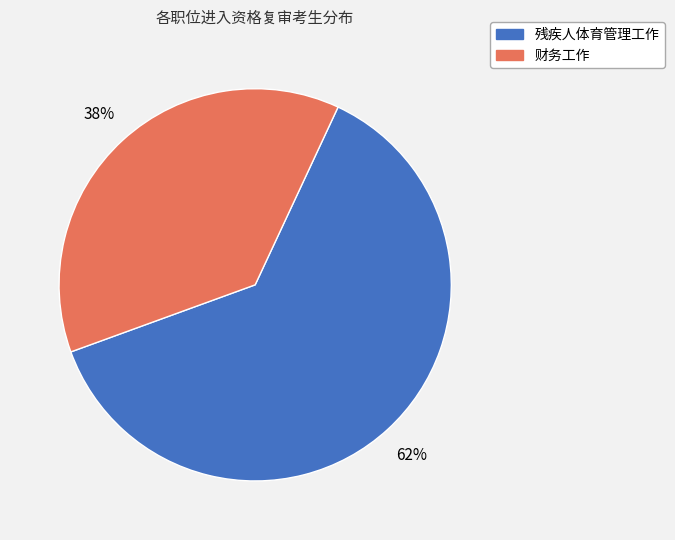

To the nearest percent, what percentage of the pie is 残疾人体育管理工作?

62%